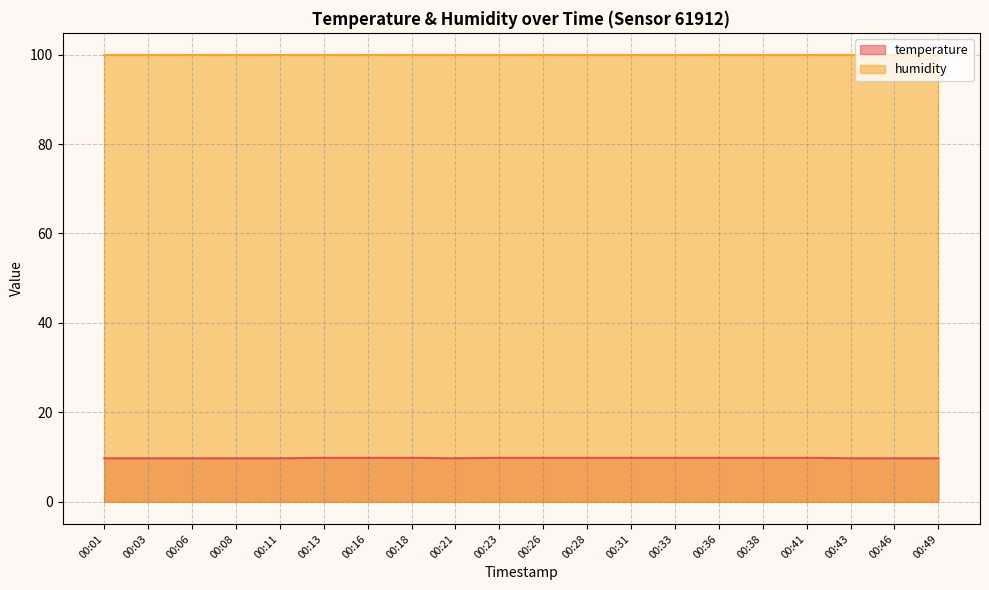

What is the ratio of the value at 00:31 to the value at 00:41?

1.0